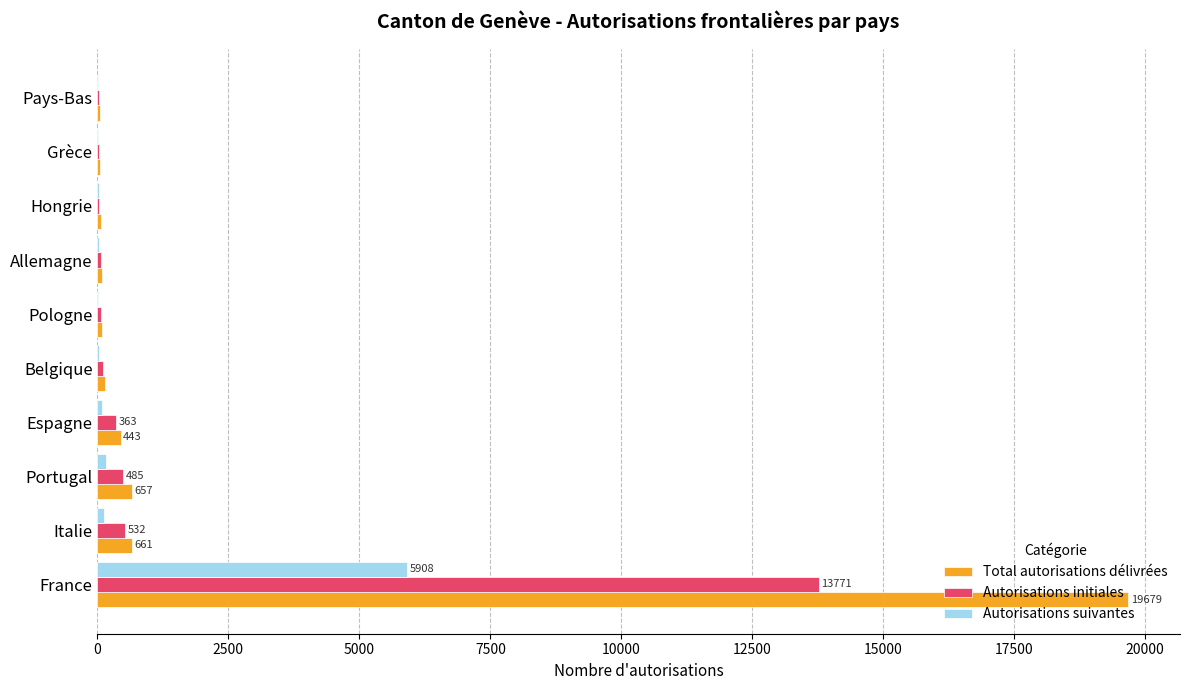

What is the sum of all Autorisations initiales values?

15508